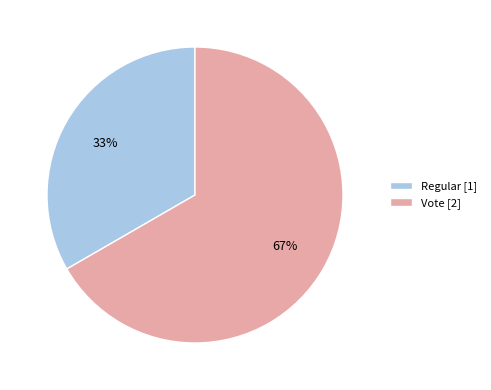

Between Regular [1] and Vote [2], which is larger?

Vote [2]